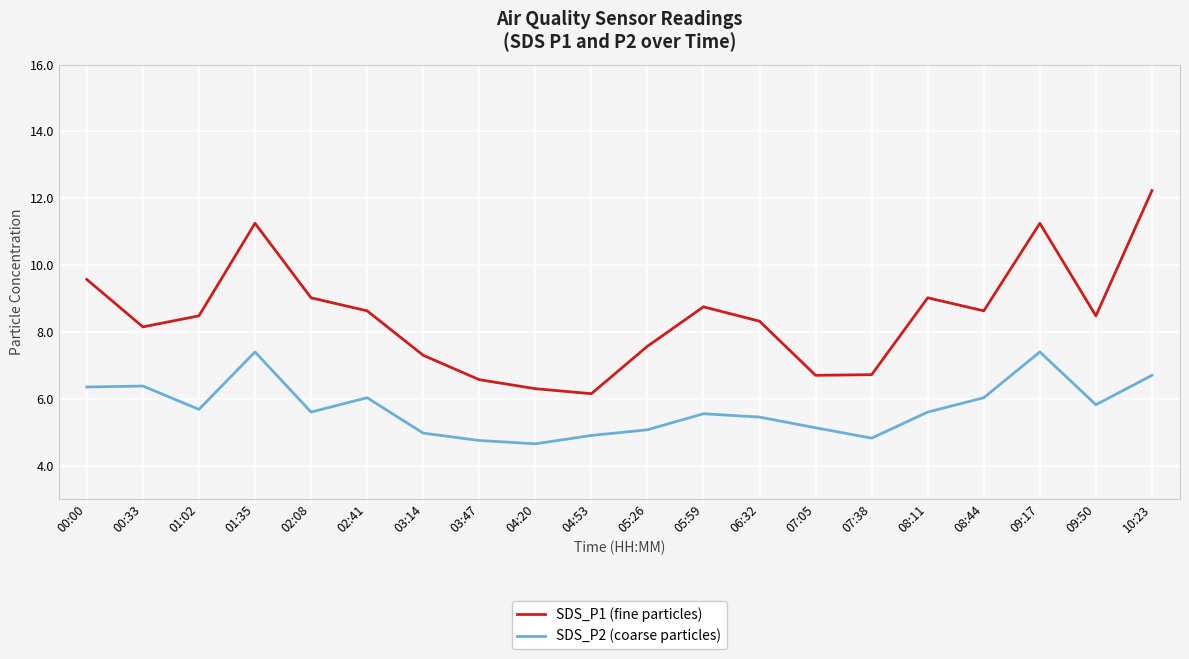

At which category does SDS_P1 (fine particles) reach its first local peak?

01:35